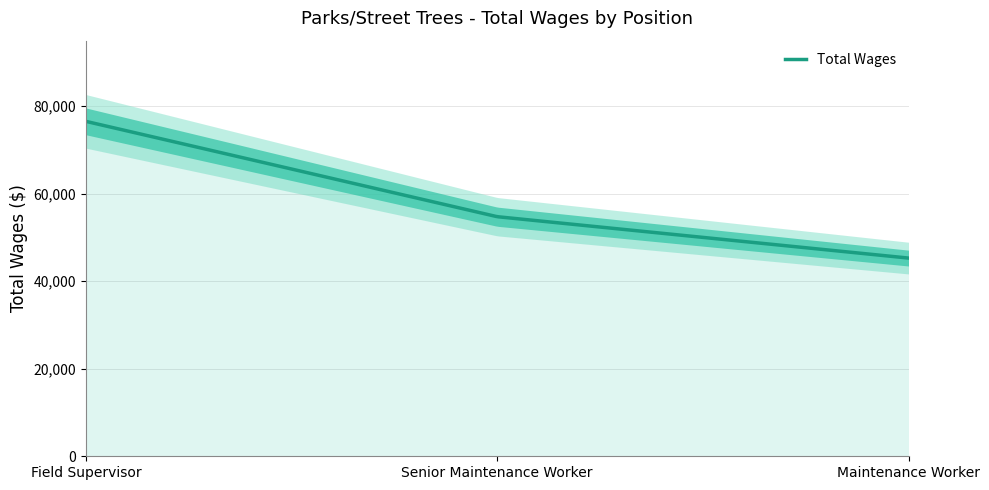

Where is the data nearest to the value 60931?

Senior Maintenance Worker